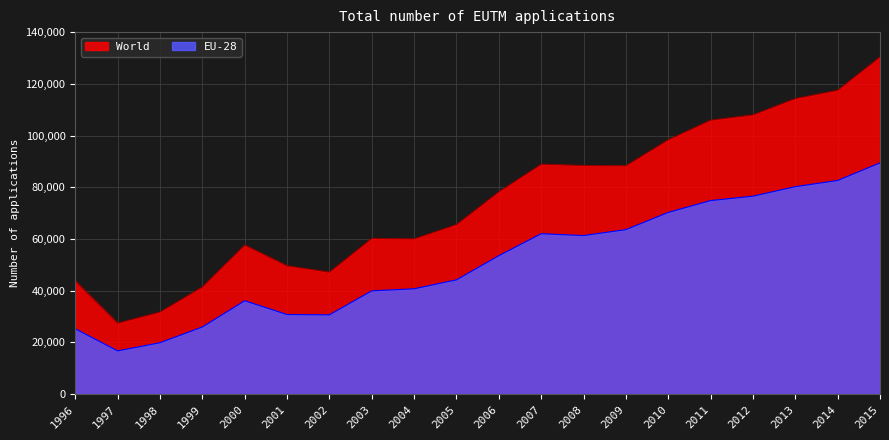

Which series has the largest range (max minus min)?

World